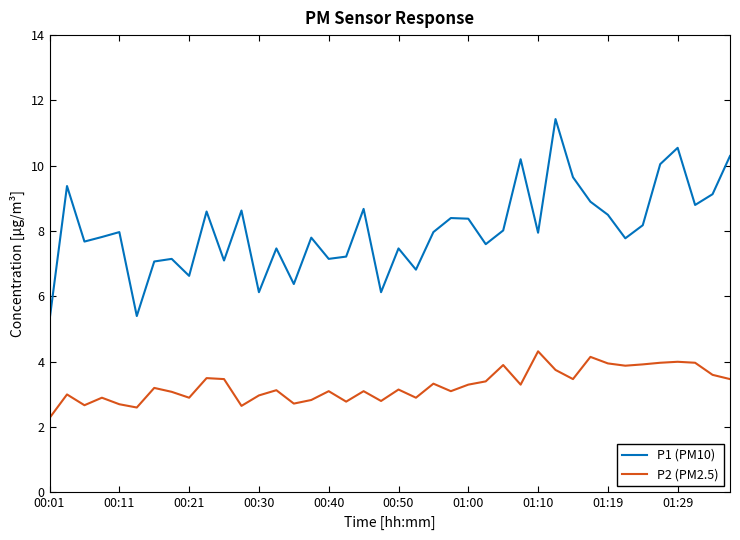

List the series in order of their overall mean, highest first.

P1 (PM10), P2 (PM2.5)